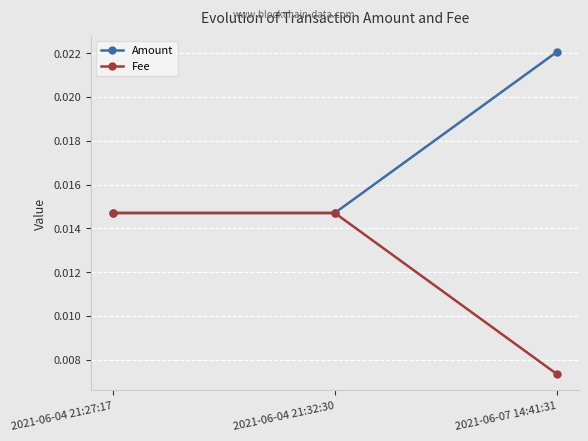

Count the number of data series in this chart.

2